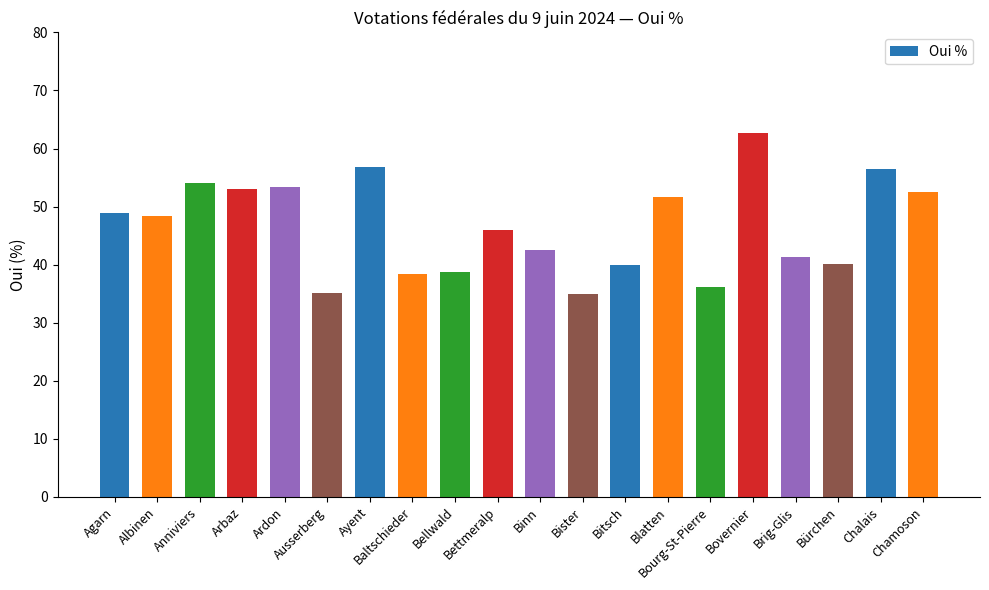

What is the difference between the values at Chamoson and Bister?

17.5